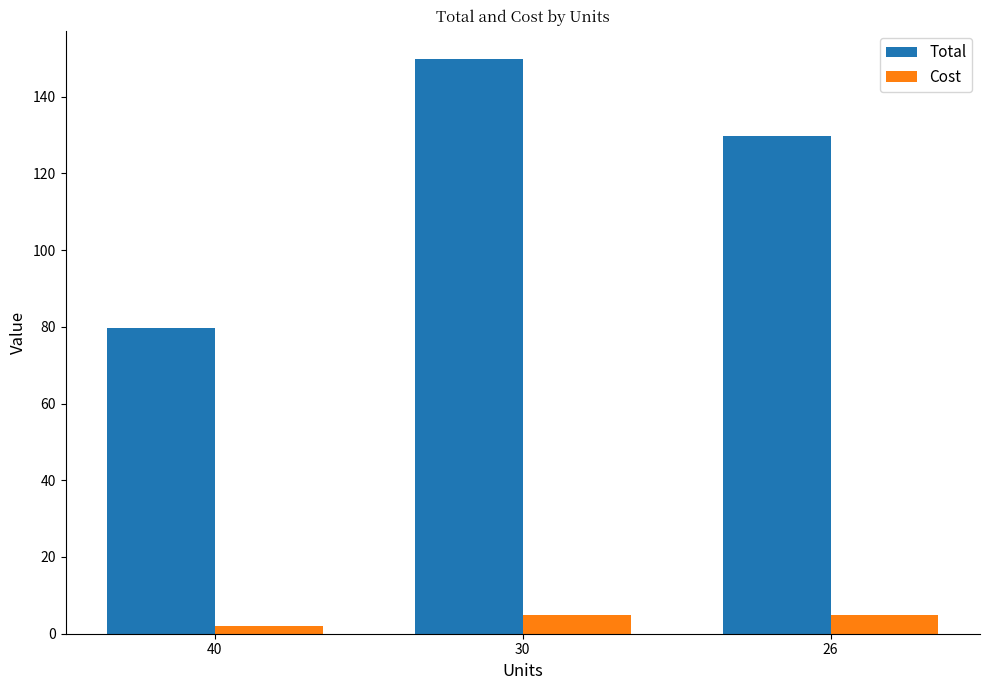

At how many categories does at least one series exceed 28?

3